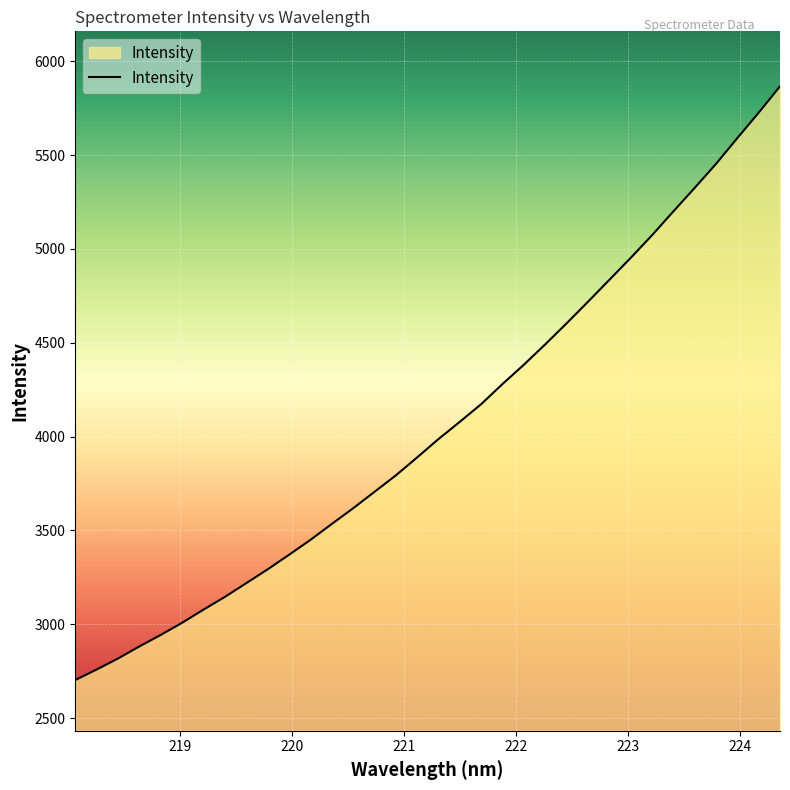

What is the minimum value shown in the chart?

2702.5